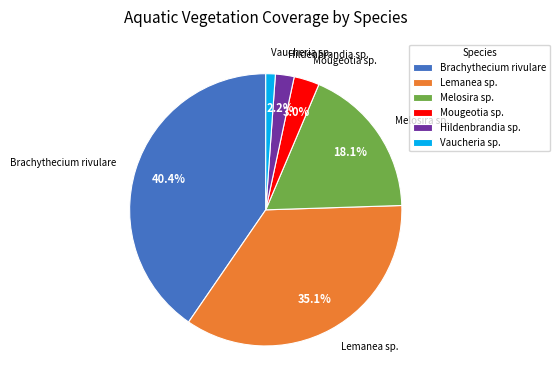

Does Brachythecium rivulare account for over 50% of the chart?

No